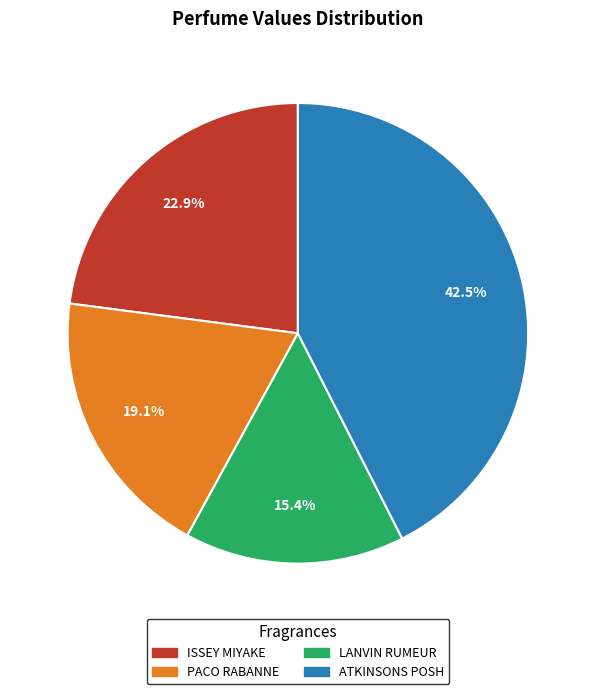

How many slices are in this pie chart?

4